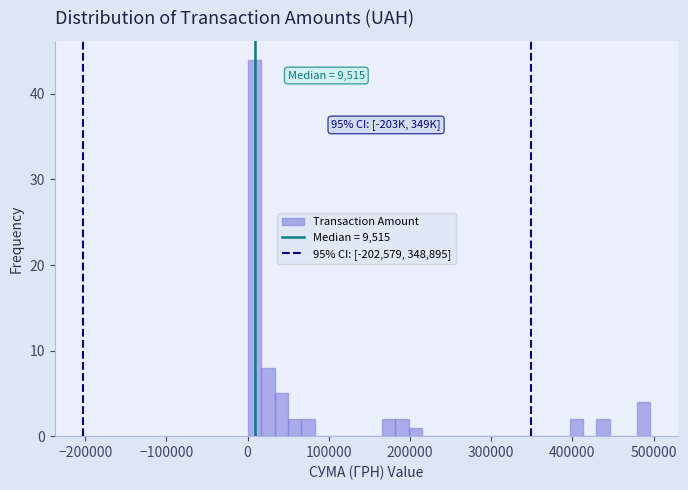

Around what value on the x-axis is the tallest bar? Give the approximate position of its centre, as read against the axis.

10000